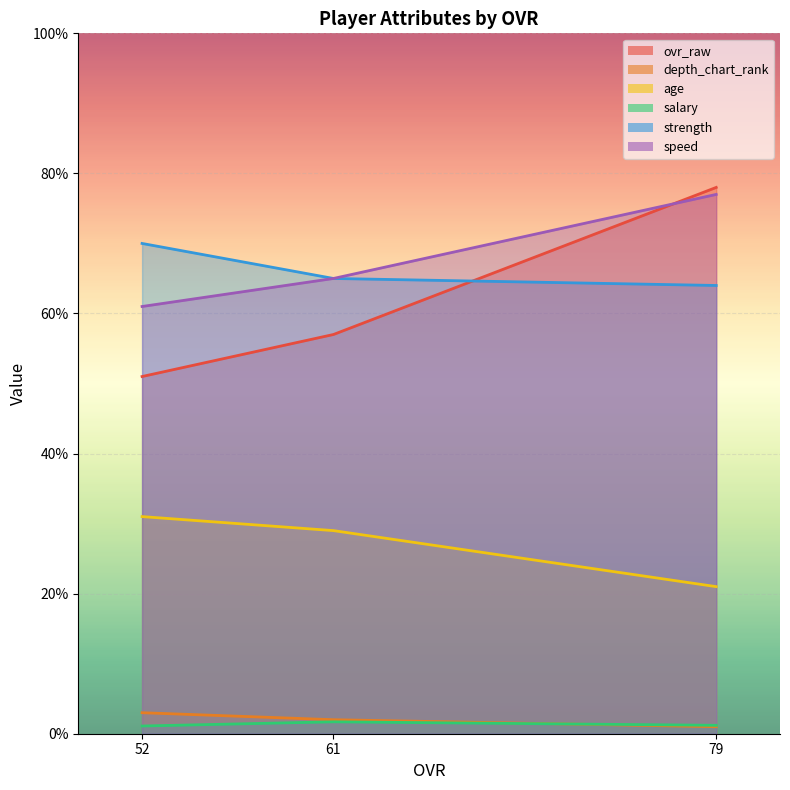

What is the approximate value of speed at 61?

65.0